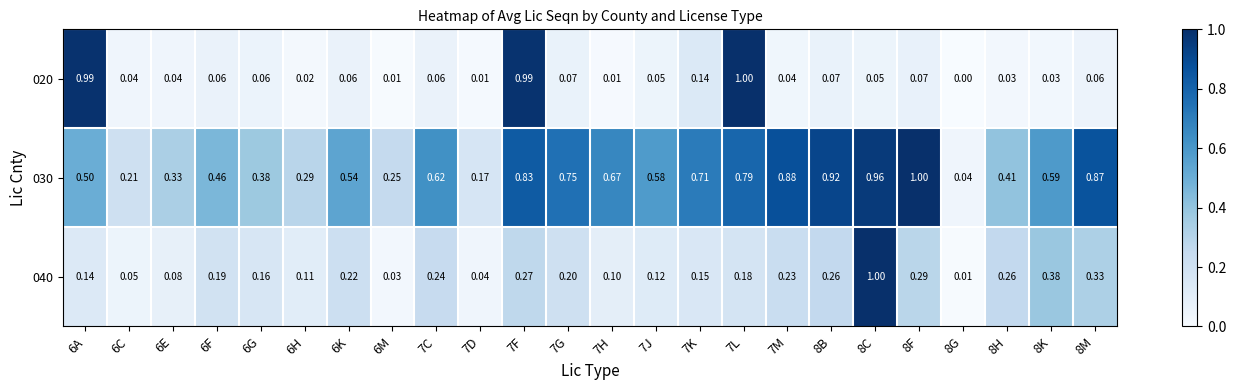

List the series in order of their peak value, lowest first.

020, 030, 040